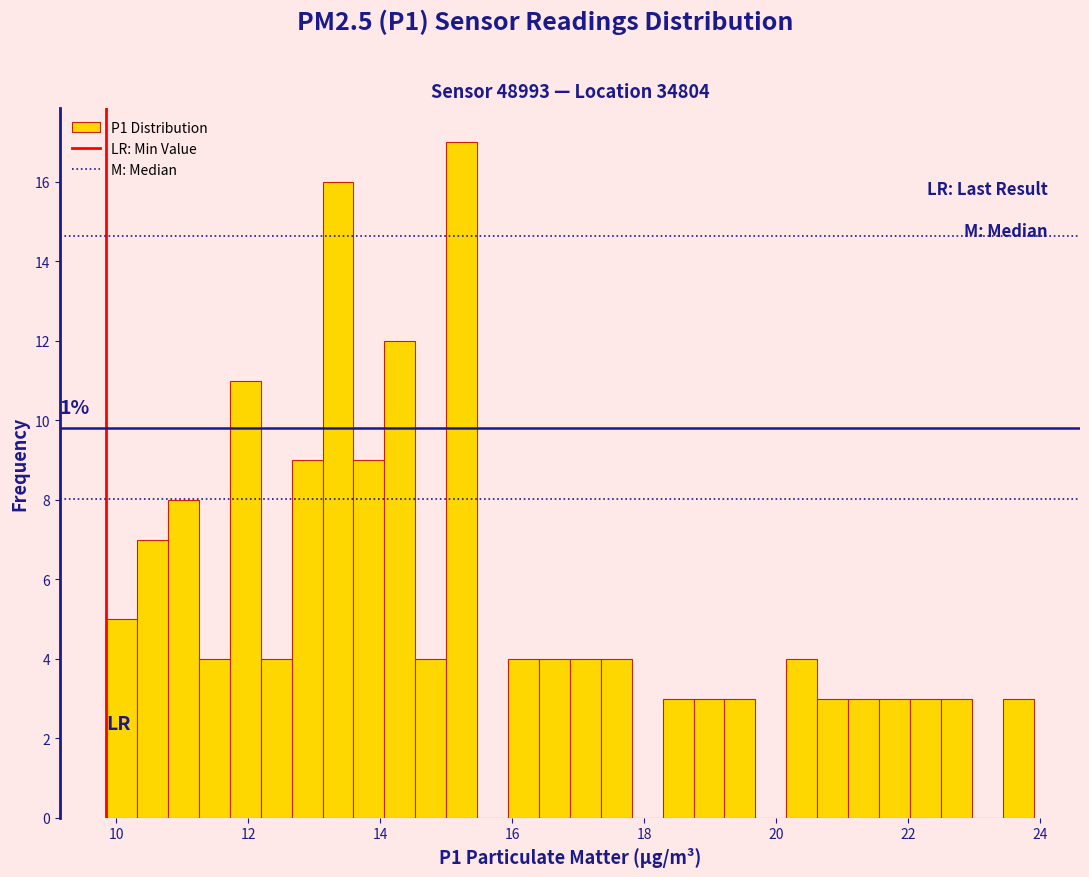

Read against the x-axis, roughly where is the centre of the tallest bar?

15.2